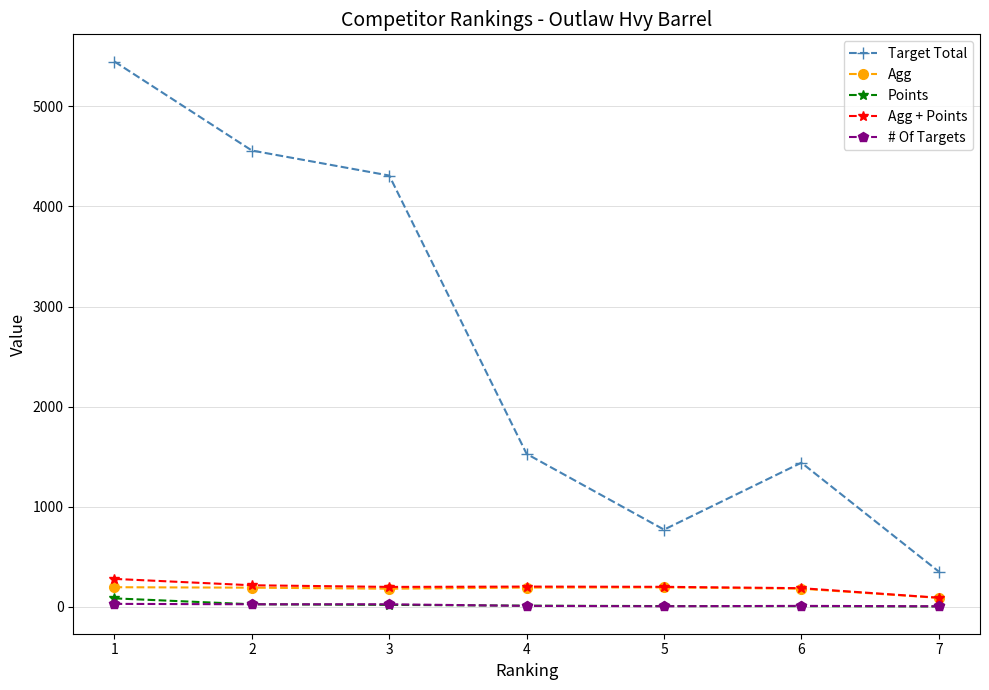

The value of Agg at 2 is 190.0. True or false?

True